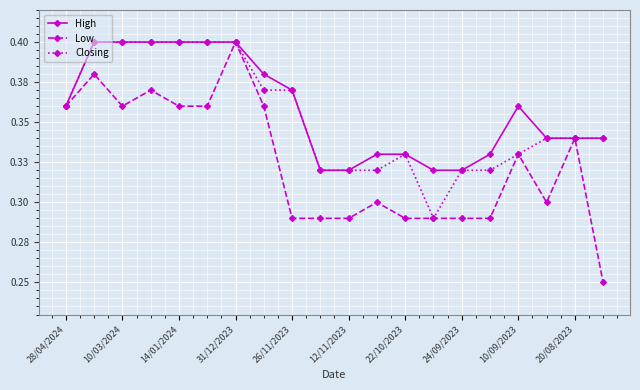

At which category is the sum across all series the highest?

31/12/2023